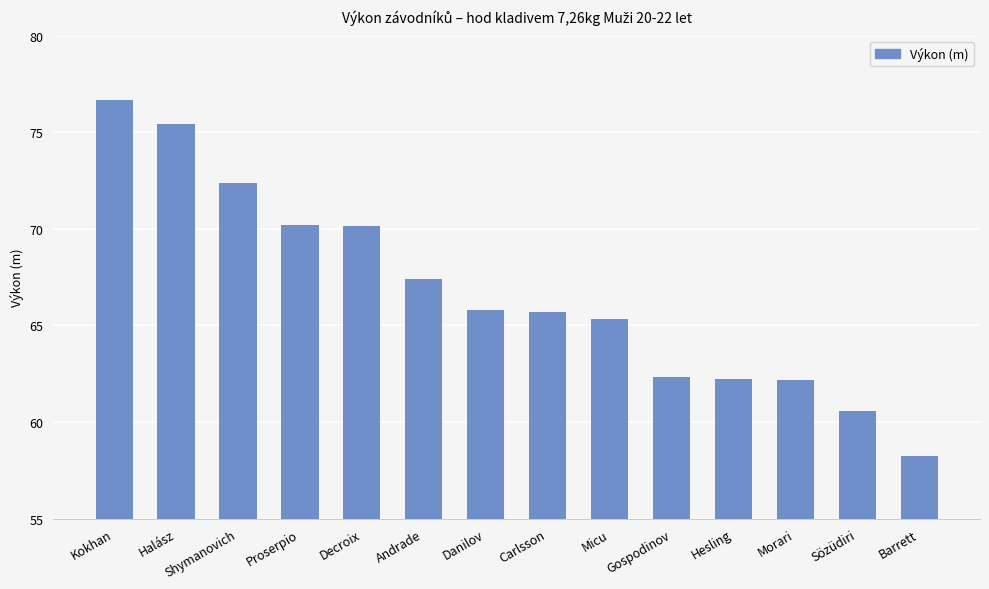

The value at Halász is 75.4. True or false?

True